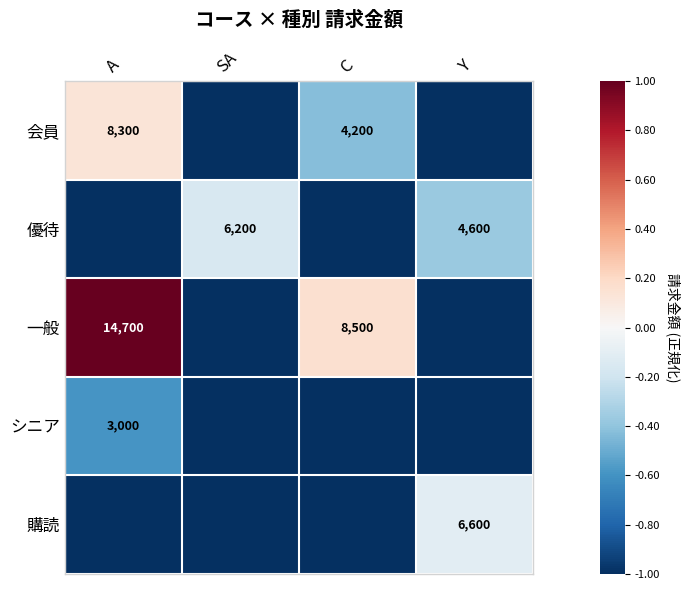

List the series in order of their peak value, highest first.

一般, 会員, 購読, 優待, シニア